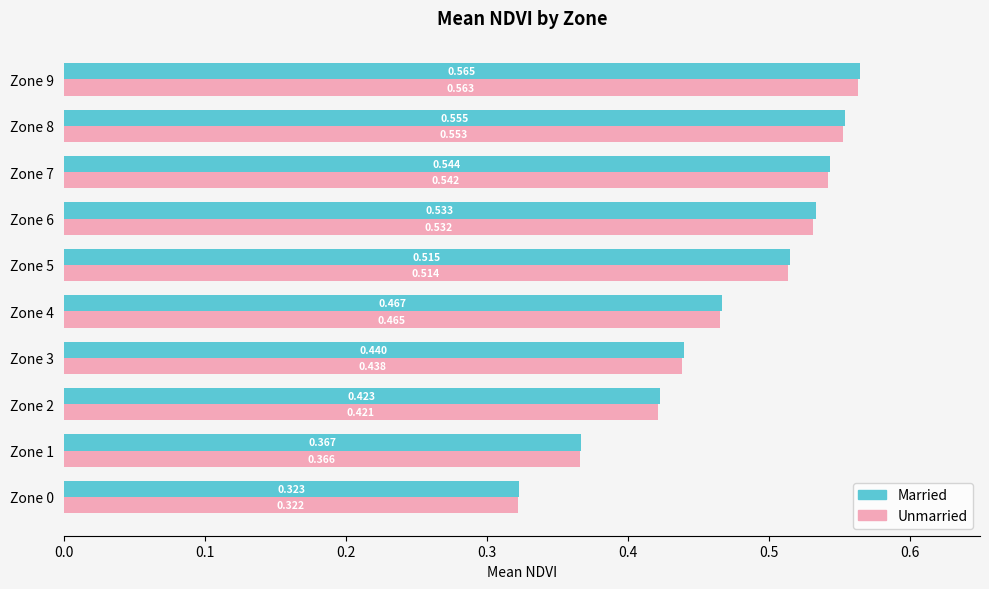

List the series in order of their peak value, lowest first.

Unmarried, Married